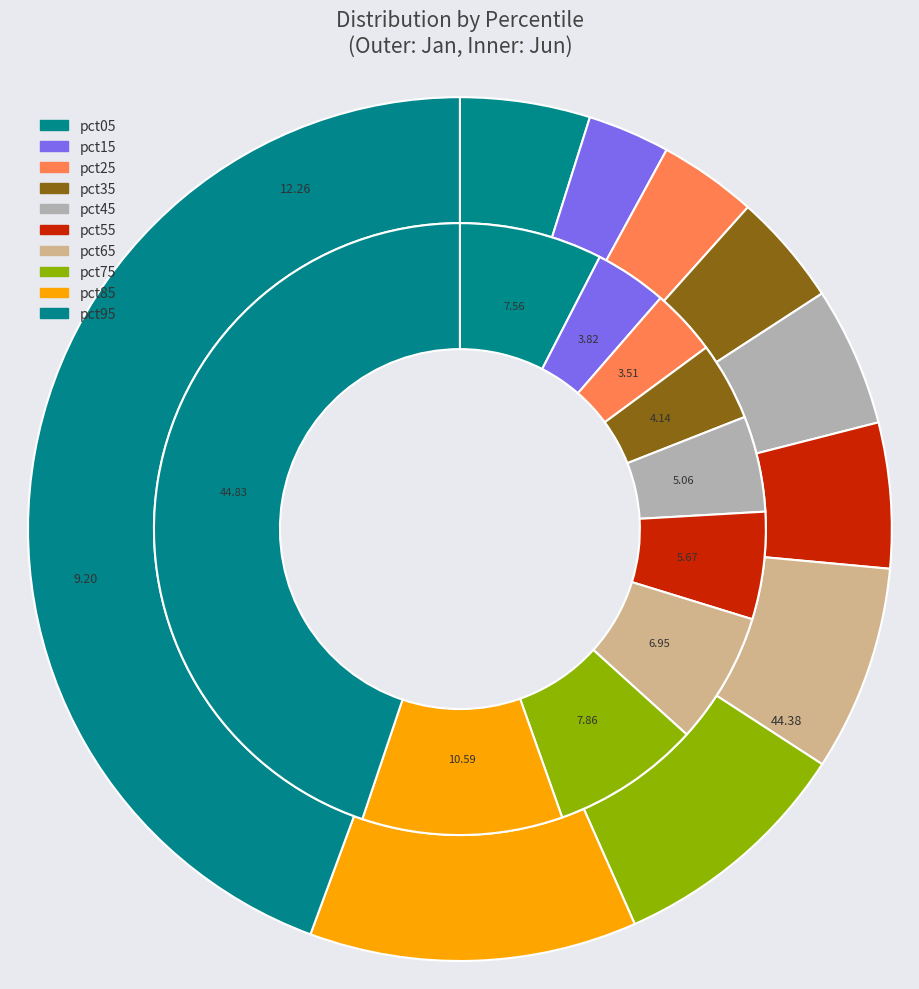

Do 6 and 2 together represent more than half of the pie?

No